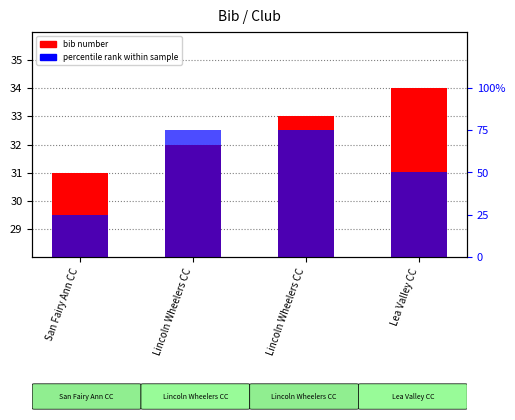

Is it true that bib number equals 32 at Lincoln Wheelers CC?

True